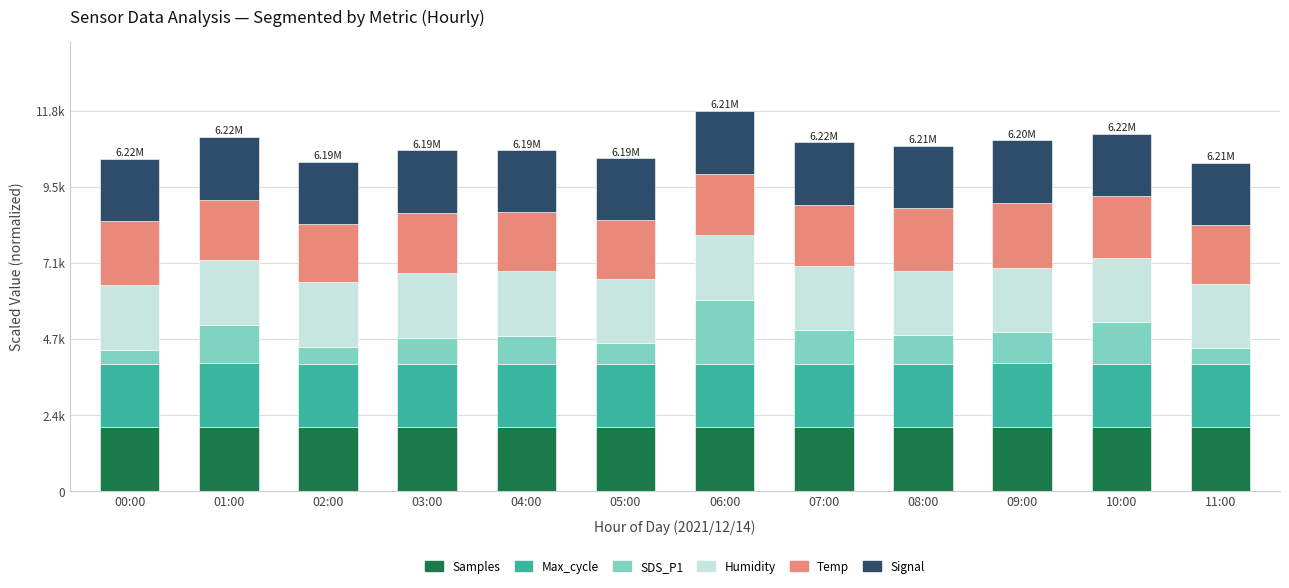

At how many categories does at least one series exceed 1020?

12